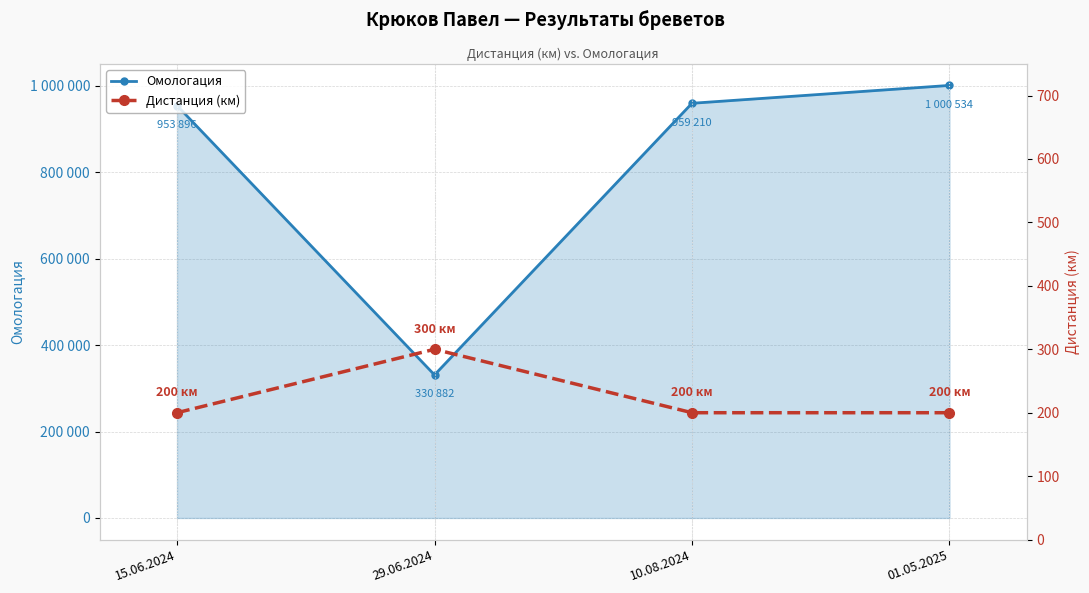

True or false: Омологация and Дистанция (км) cross at least once.

False